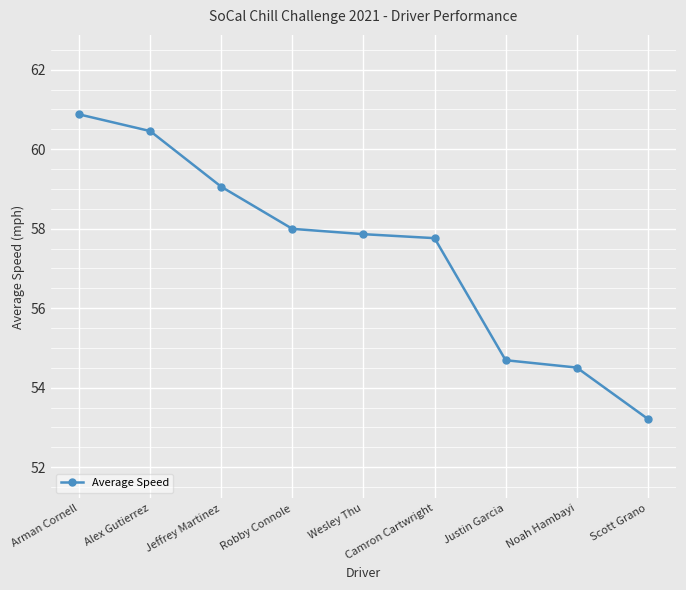

Rank the categories by value from lowest to highest.

Scott Grano, Noah Hambayi, Justin Garcia, Camron Cartwright, Wesley Thu, Robby Connole, Jeffrey Martinez, Alex Gutierrez, Arman Cornell